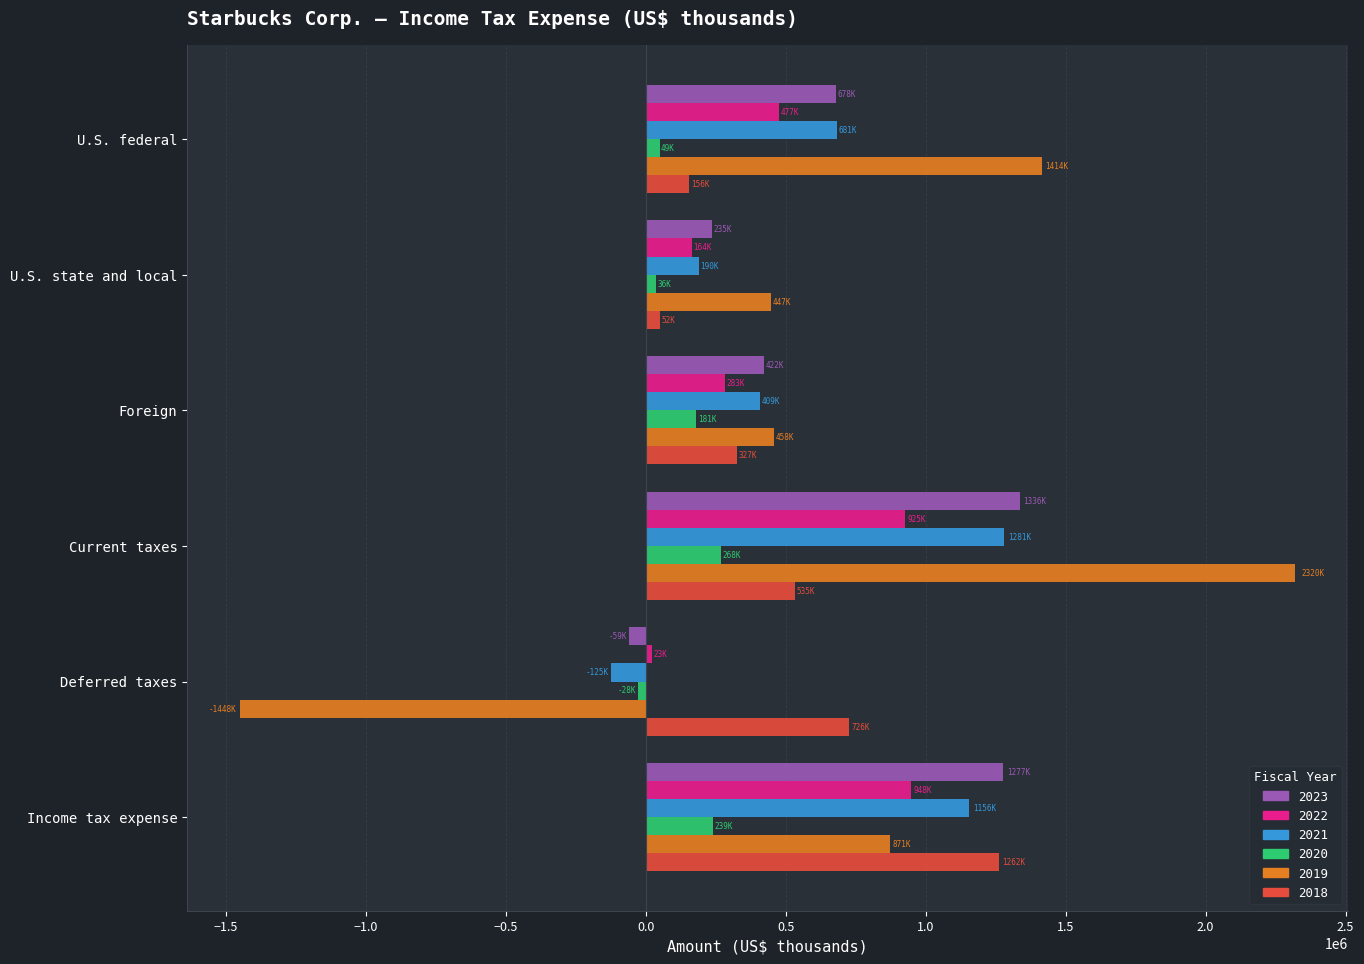

What is the minimum value shown in the chart?

-1448800